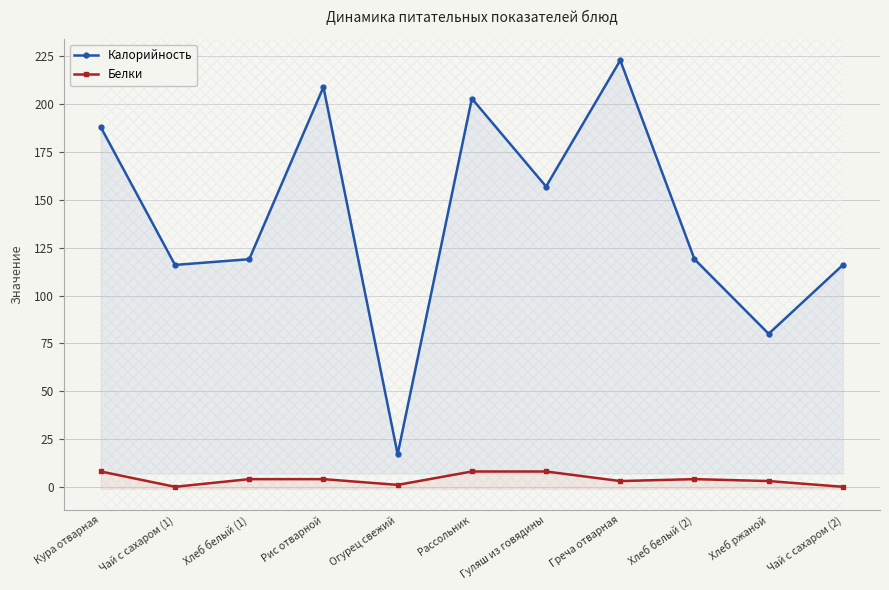

What position from the right is Хлеб ржаной?

2